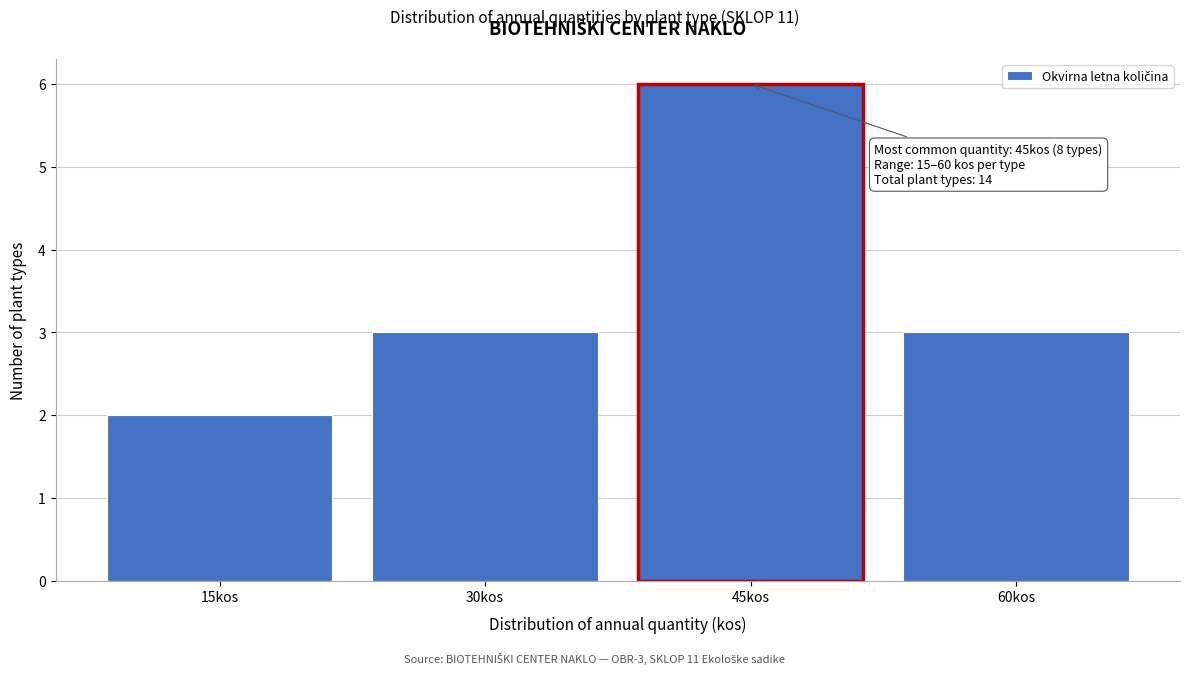

Which range on the x-axis has the tallest bar?

37.5 to 52.5